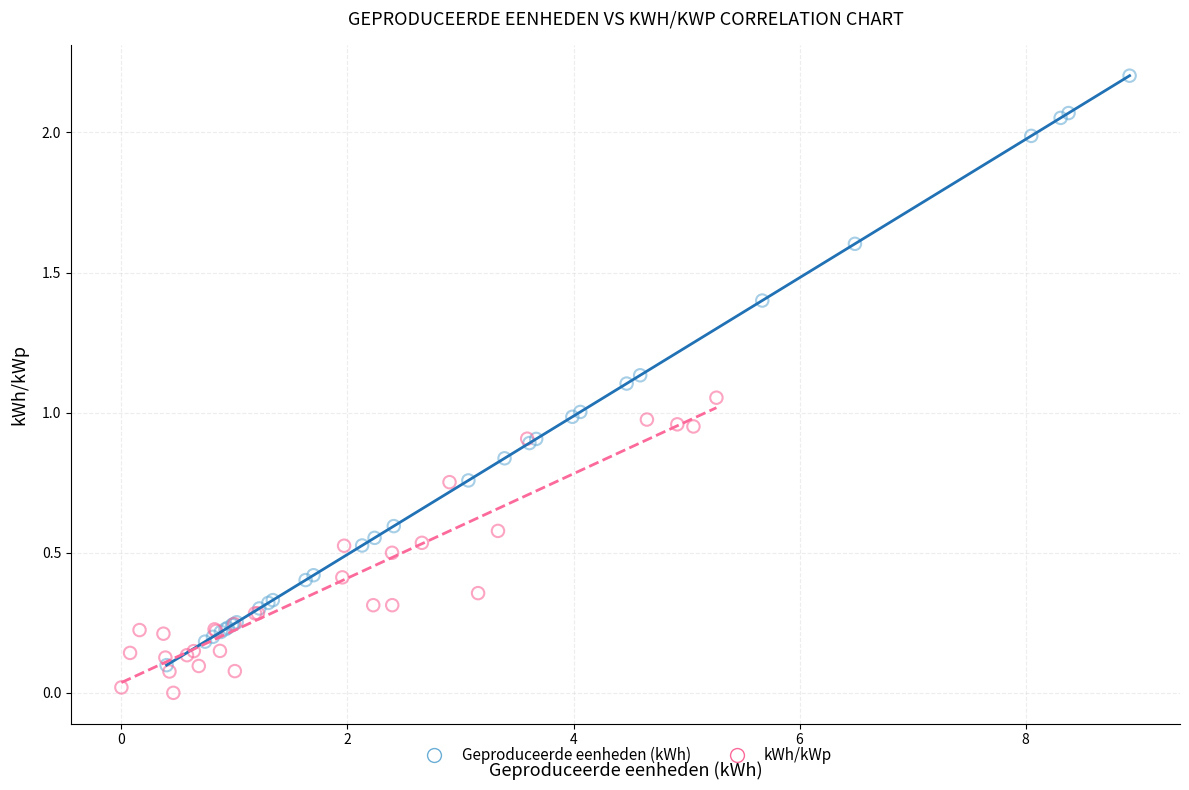

Which series reaches the maximum Y coordinate?

Geproduceerde eenheden (kWh)